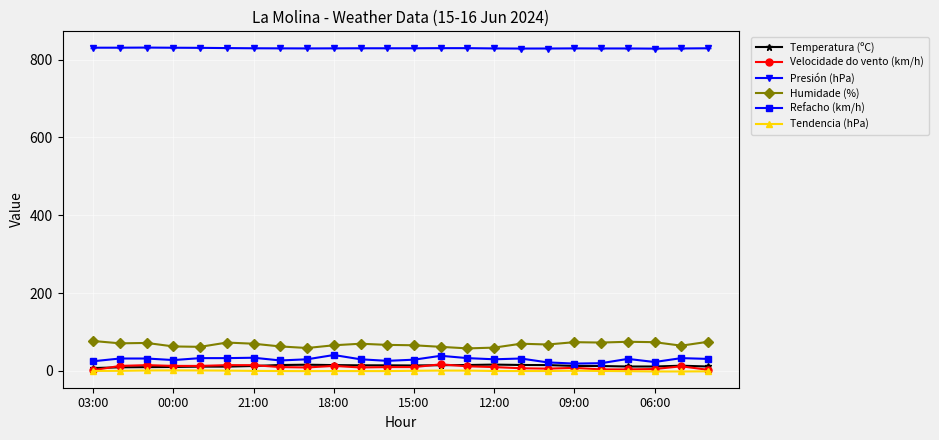

True or false: Temperatura (ºC) has more than 0 interior local peaks.

True